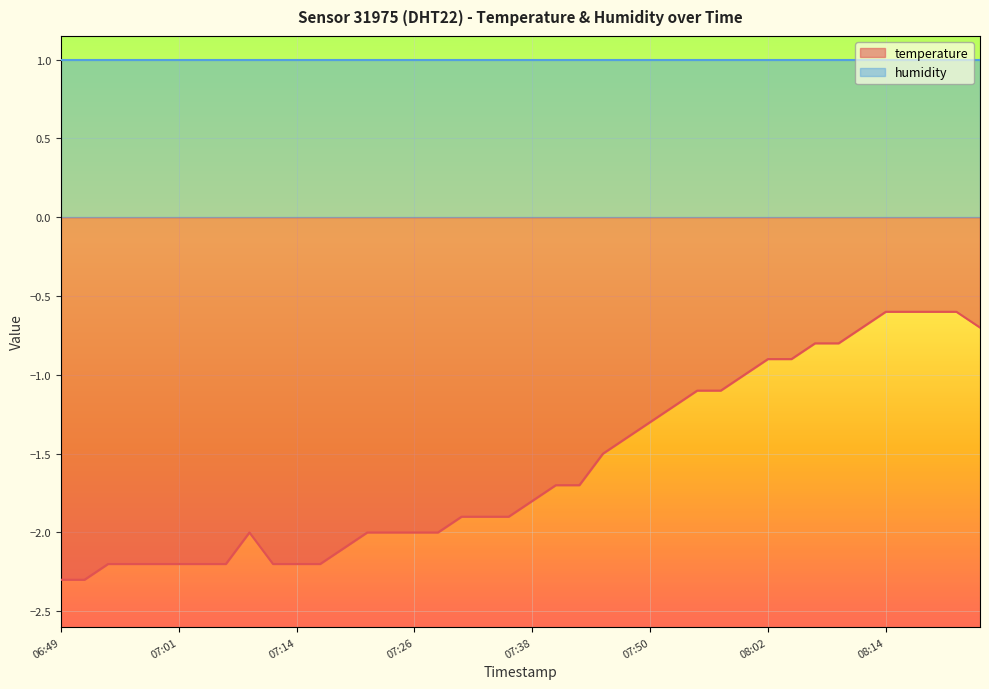

At which category does the chart reach its peak across all series?

08:14